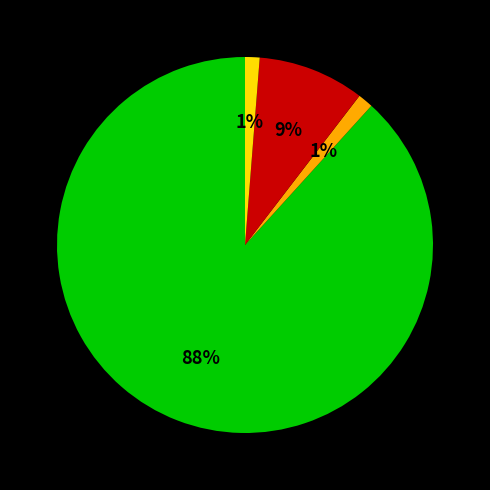

To the nearest percent, what is the average slice percentage?

25%